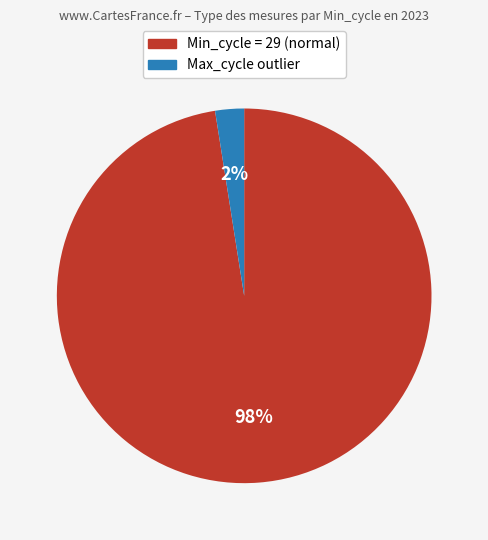

How many slices are in this pie chart?

2